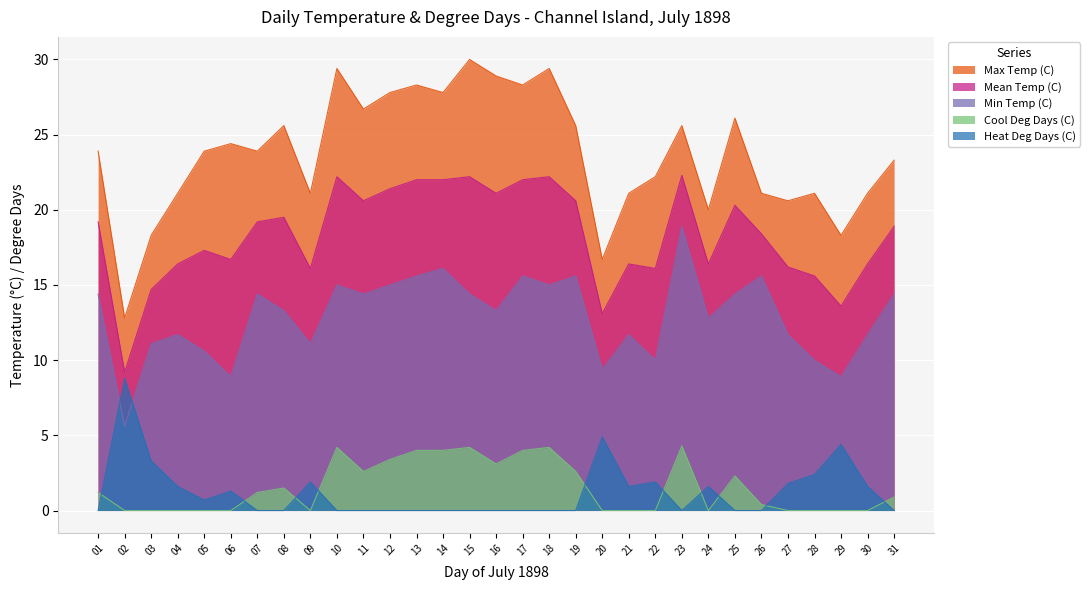

The Mean Temp (C) series shows 8.7 at 07. True or false?

False